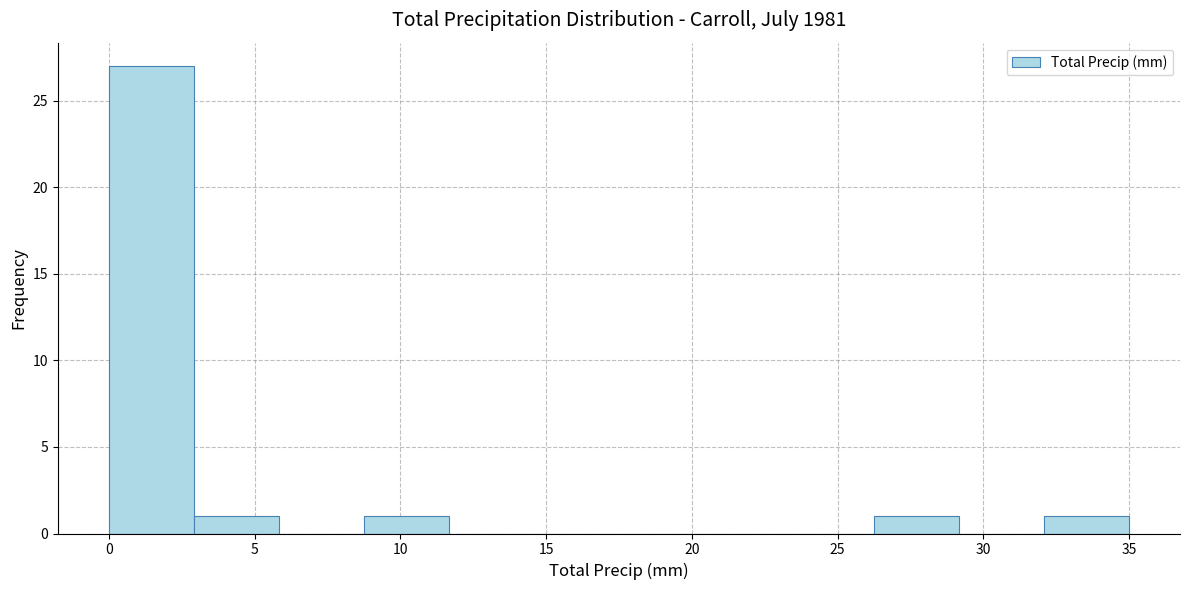

How tall is the bar that spans 26.5 to 29.0 on the x-axis? Neither the bar edges nor the heights are printed on the chart, so give them approximately, as read against the axes.

1